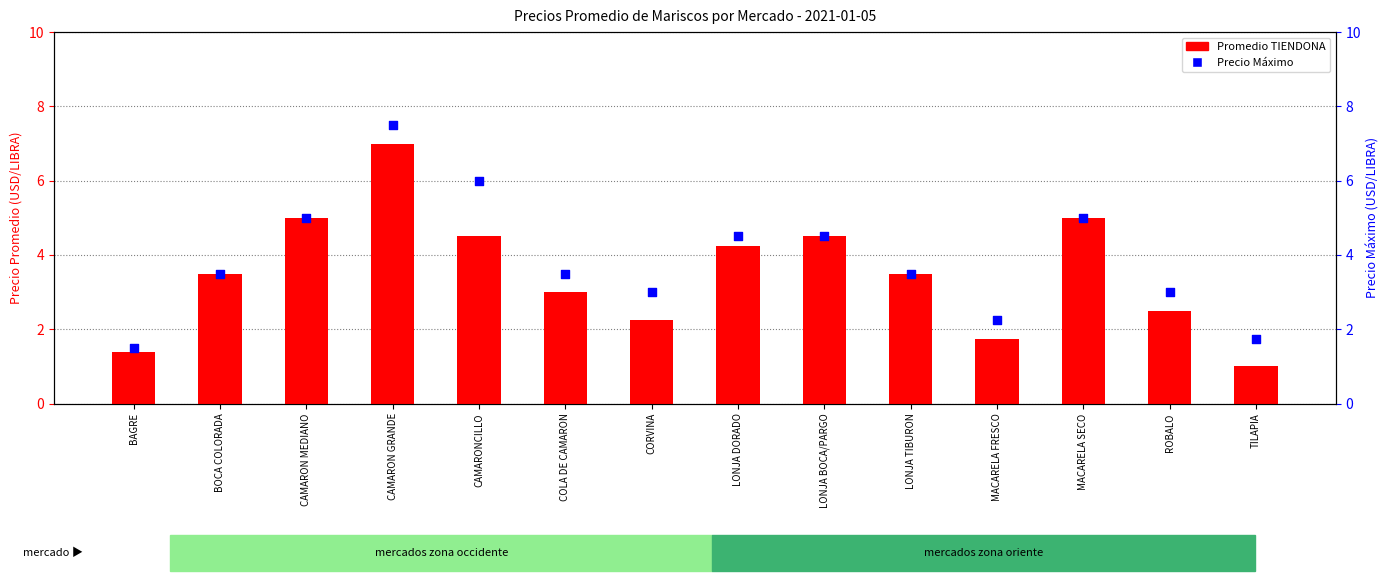

At which category is the sum across all series the highest?

CAMARON GRANDE